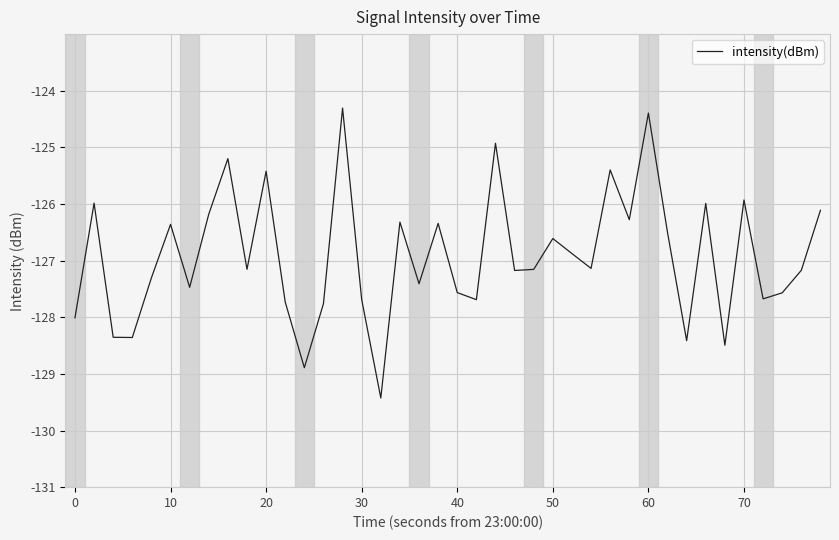

How many values are below -127?

22